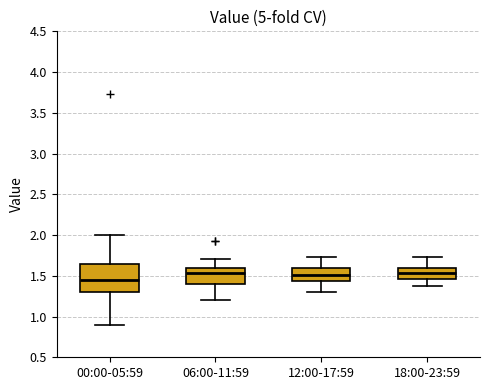

Reading left to right, transcribe this box plot: for each box, give where its median line is, the range the box spans, and where its two whiskers end, as read against the y-axis. The values are not printed on the chart, so give them approximately, as read against the axis.

00:00-05:59: median 1.45, box 1.30 to 1.65, whiskers 0.90 to 2.00
06:00-11:59: median 1.55, box 1.40 to 1.60, whiskers 1.20 to 1.70
12:00-17:59: median 1.50, box 1.45 to 1.60, whiskers 1.30 to 1.75
18:00-23:59: median 1.55, box 1.45 to 1.60, whiskers 1.35 to 1.75